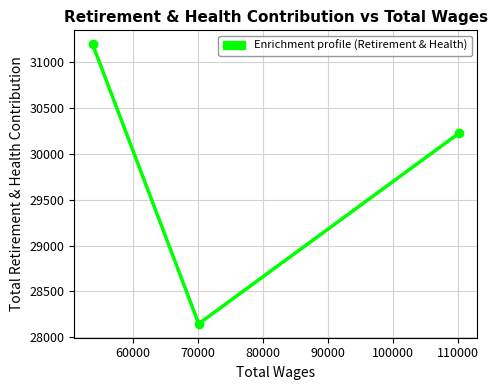

What is the difference between the maximum and minimum values?

3040